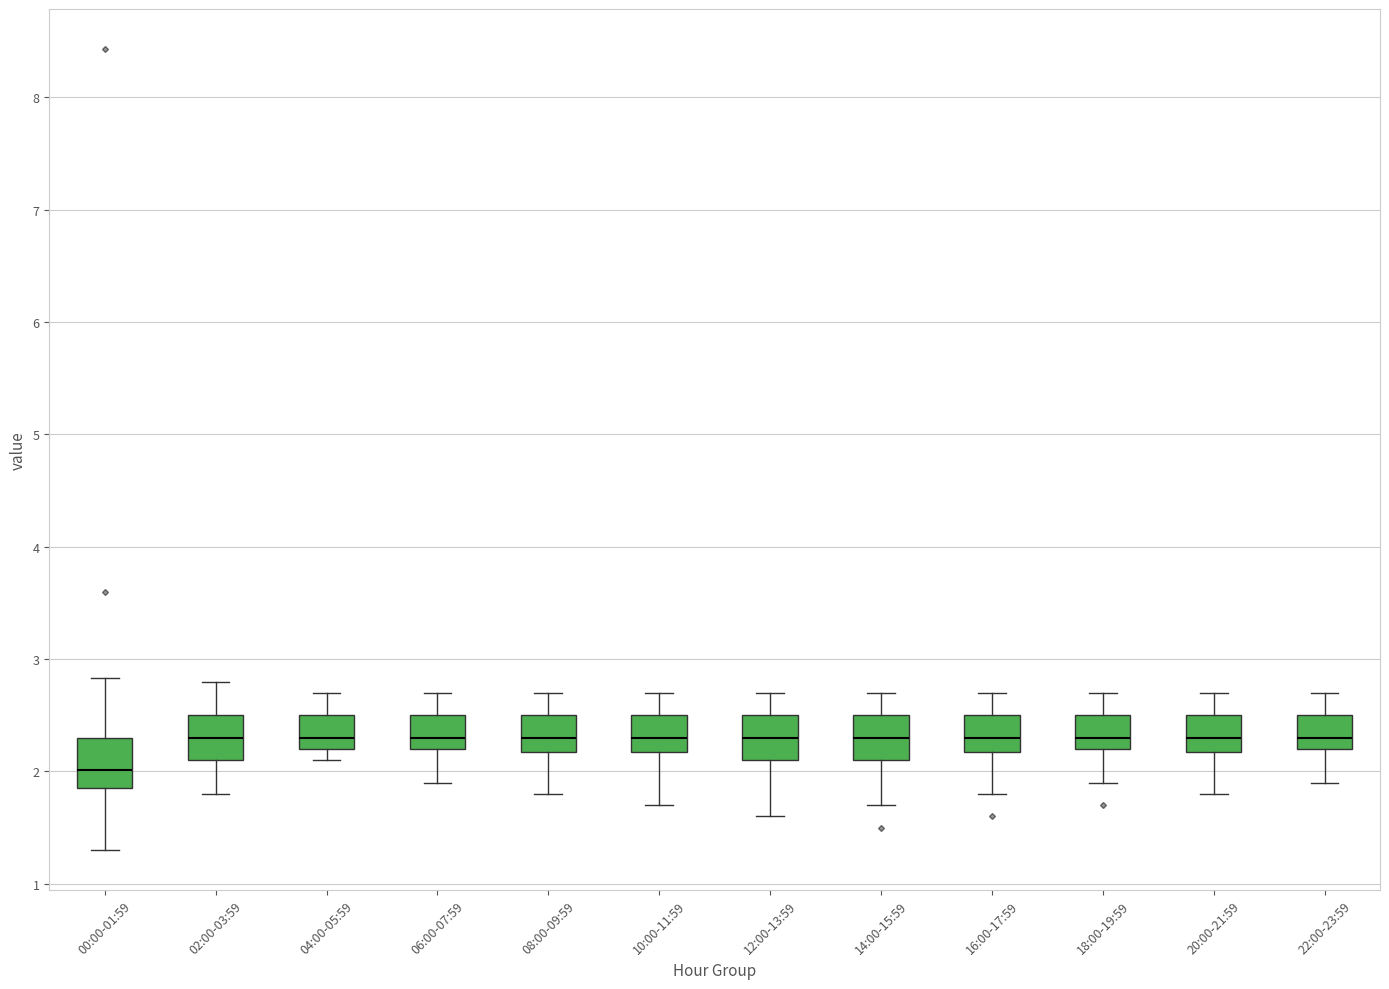

Reading left to right, transcribe this box plot: for each box, give where its median line is, the range the box spans, and where its two whiskers end, as read against the y-axis. The values are not printed on the chart, so give them approximately, as read against the axis.

00:00-01:59: median 2.0, box 1.9 to 2.3, whiskers 1.3 to 2.8
02:00-03:59: median 2.3, box 2.1 to 2.5, whiskers 1.8 to 2.8
04:00-05:59: median 2.3, box 2.2 to 2.5, whiskers 2.1 to 2.7
06:00-07:59: median 2.3, box 2.2 to 2.5, whiskers 1.9 to 2.7
08:00-09:59: median 2.3, box 2.2 to 2.5, whiskers 1.8 to 2.7
10:00-11:59: median 2.3, box 2.2 to 2.5, whiskers 1.7 to 2.7
12:00-13:59: median 2.3, box 2.1 to 2.5, whiskers 1.6 to 2.7
14:00-15:59: median 2.3, box 2.1 to 2.5, whiskers 1.7 to 2.7
16:00-17:59: median 2.3, box 2.2 to 2.5, whiskers 1.8 to 2.7
18:00-19:59: median 2.3, box 2.2 to 2.5, whiskers 1.9 to 2.7
20:00-21:59: median 2.3, box 2.2 to 2.5, whiskers 1.8 to 2.7
22:00-23:59: median 2.3, box 2.2 to 2.5, whiskers 1.9 to 2.7